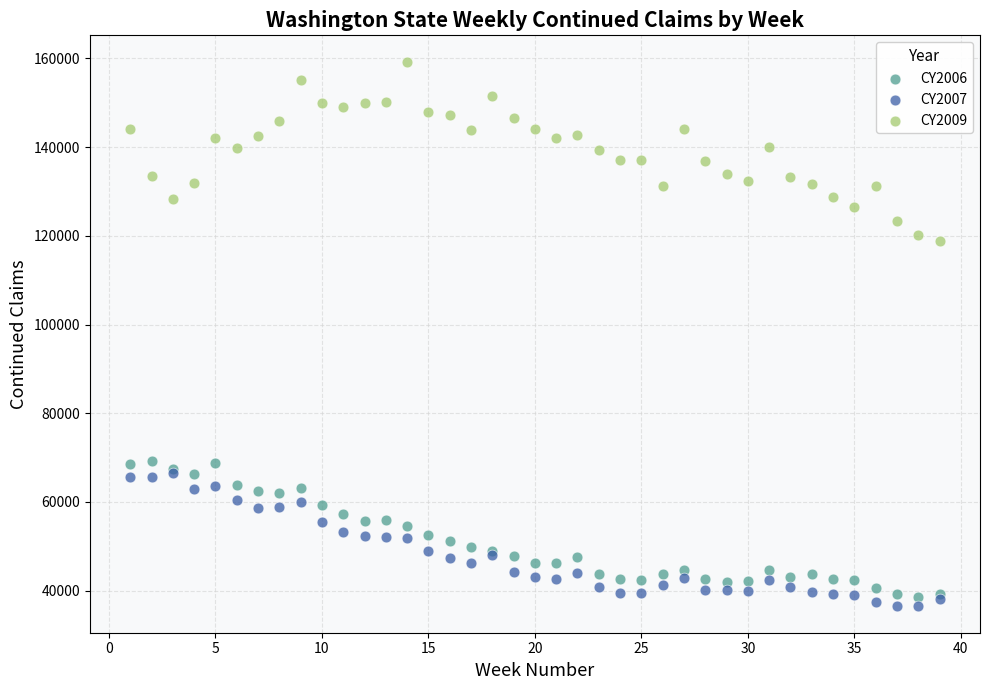

Across all series, what Y value is closest to 97853?

118788